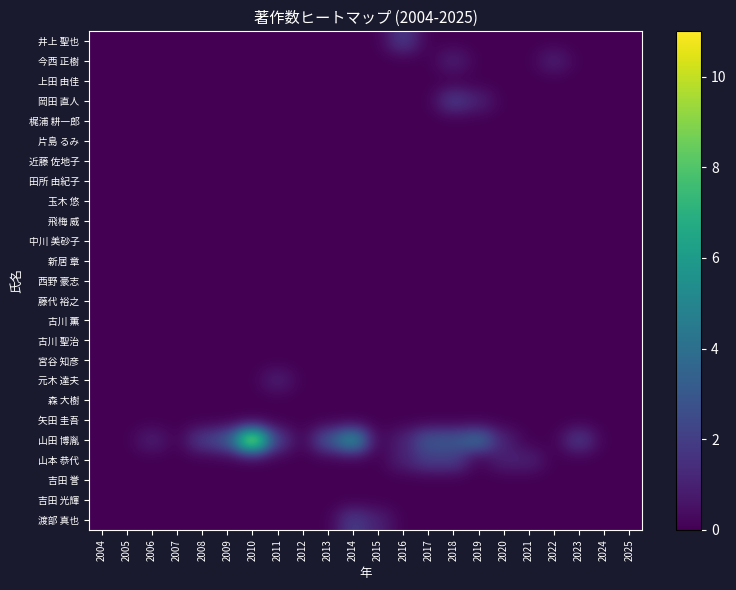

Which series has the largest total across all categories?

山田 博胤